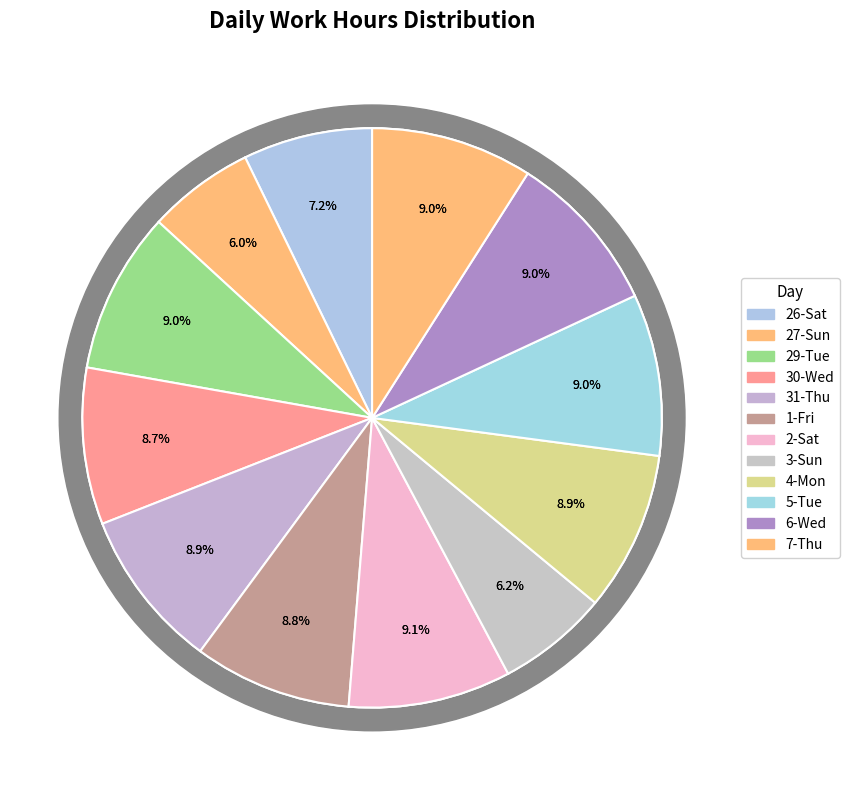

How many slices are in this pie chart?

12